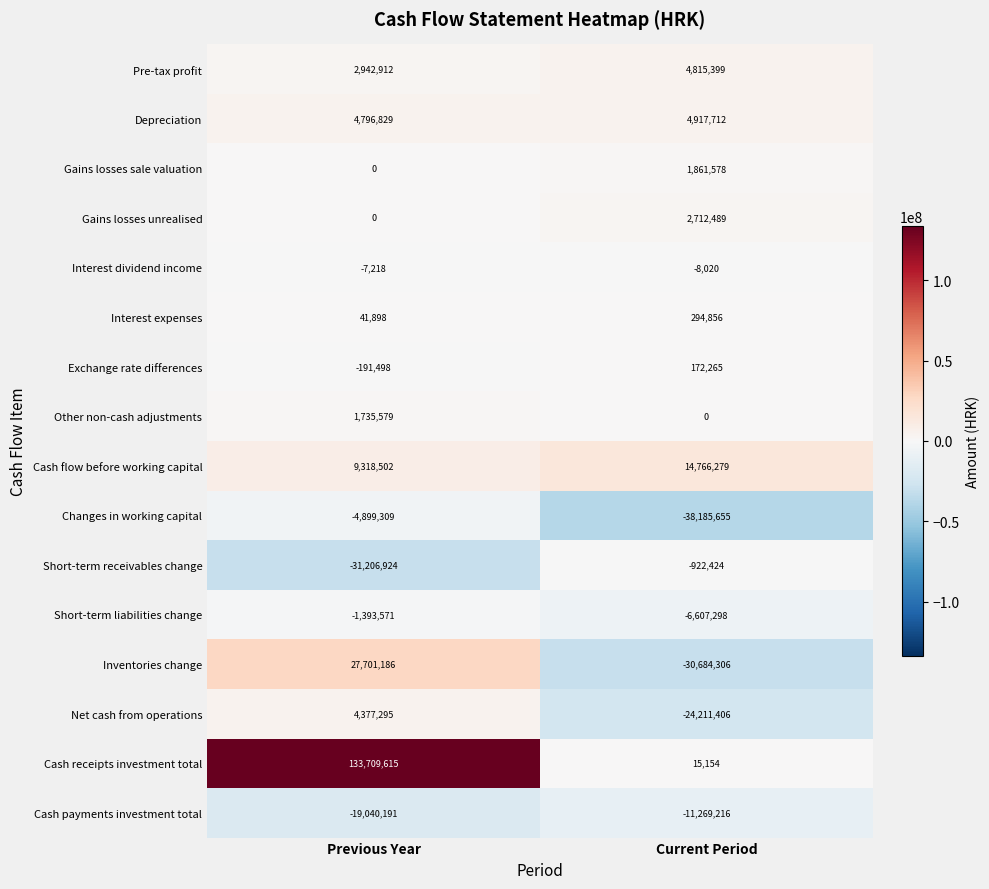

What is the difference between the Gains losses unrealised values at Current Period and Previous Year?

2712489